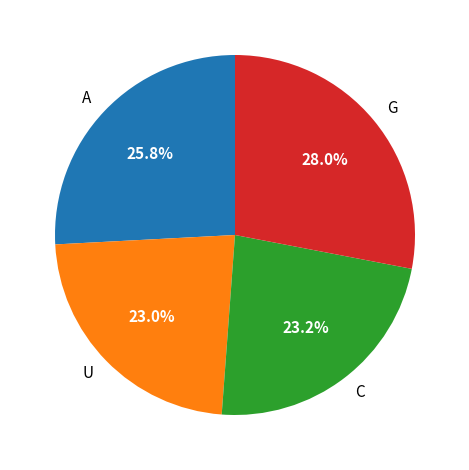

To the nearest percent, what is the difference between the largest and smallest slice percentages?

5%